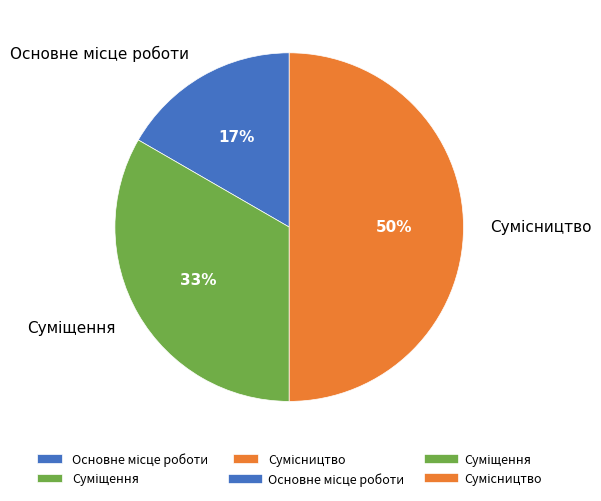

To the nearest percent, what is the average slice percentage?

33%